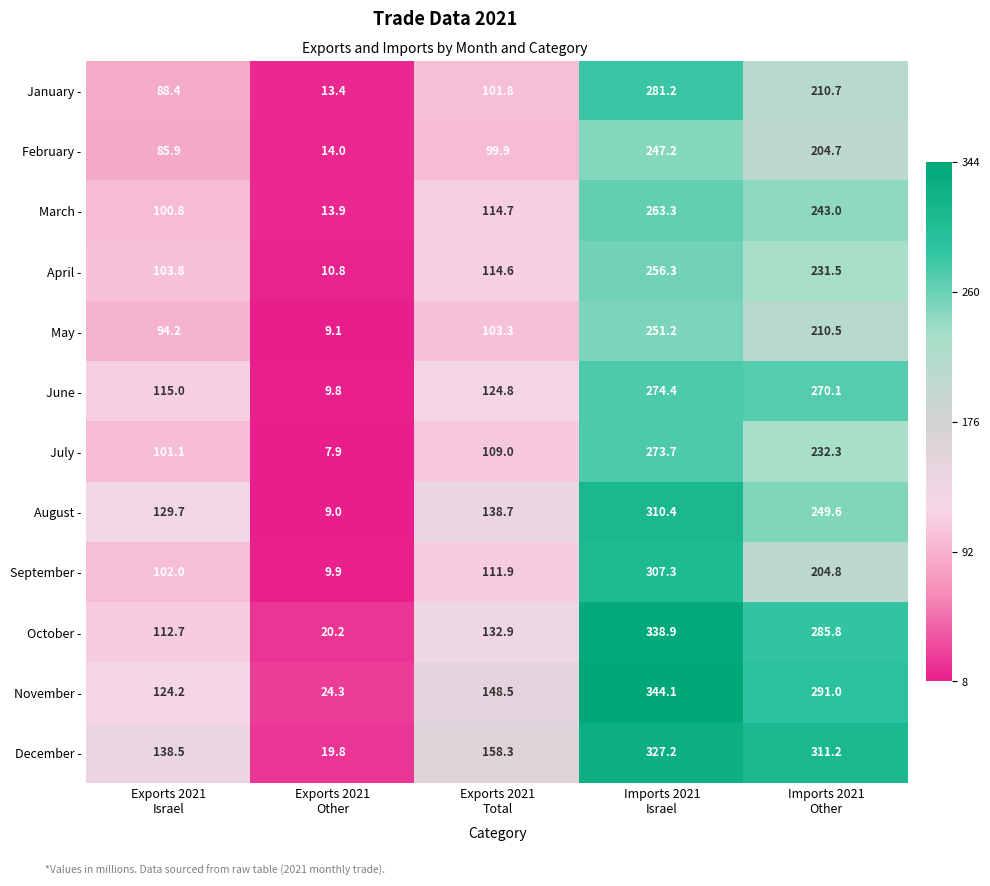

What is the difference between the second highest and minimum values in the February - series?

190.7